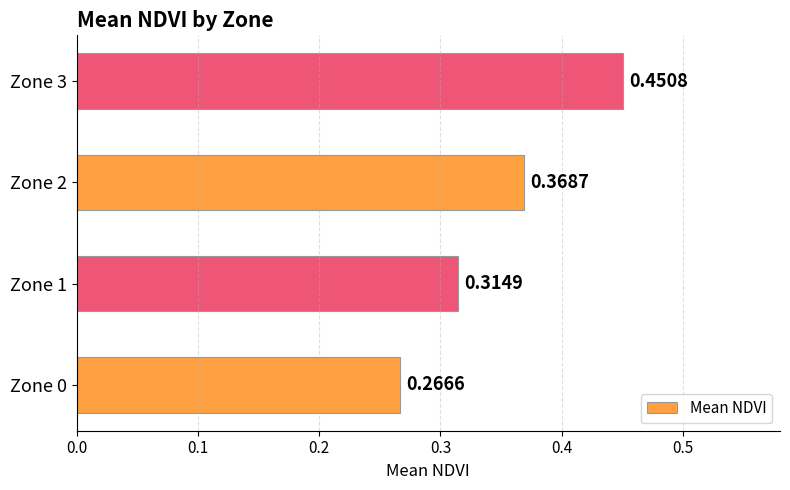

What is the sum of all values?

1.4